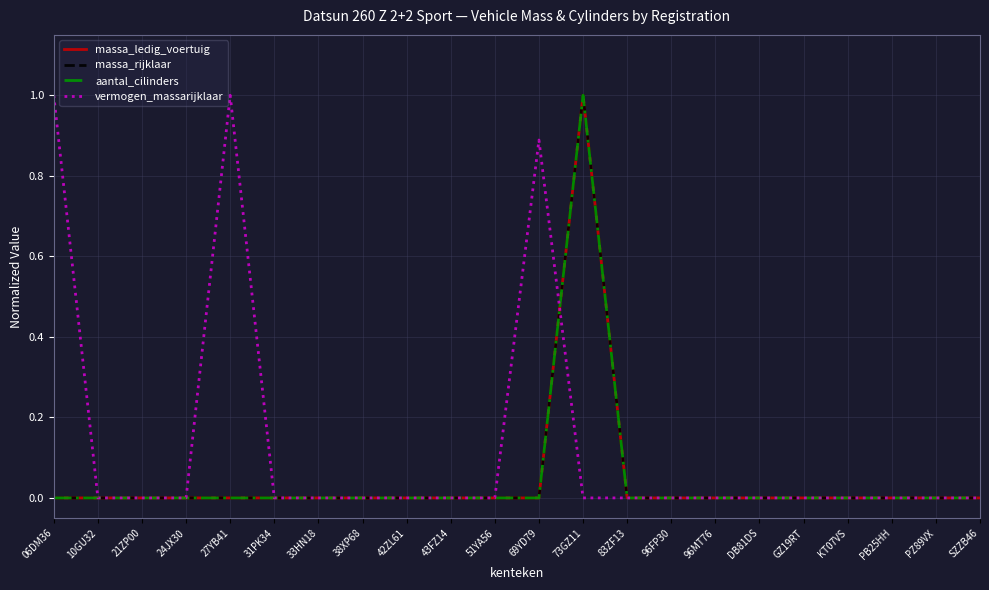

At which label does vermogen_massarijklaar reach its minimum?

10GU32